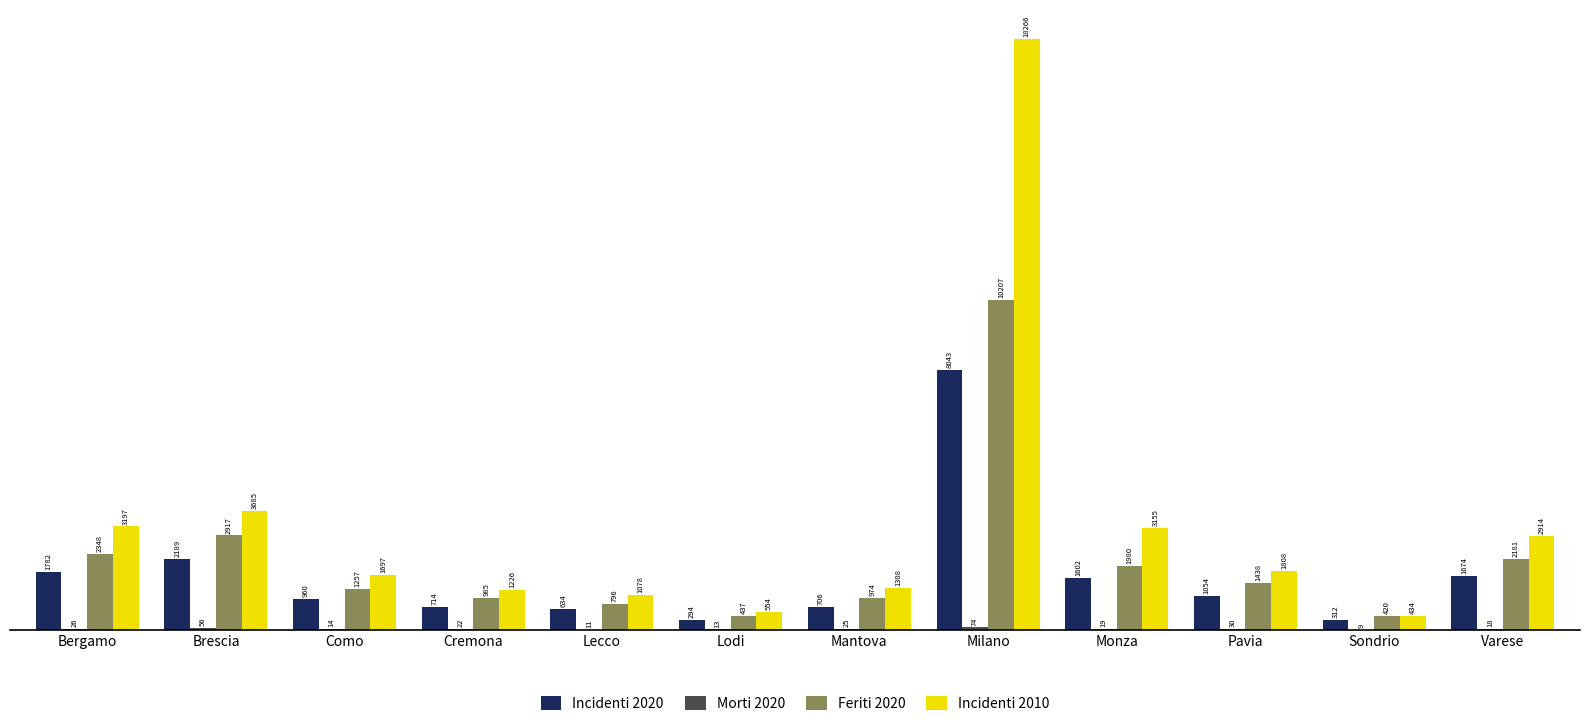

Where does the Incidenti 2020 series first go above 1054?

Bergamo